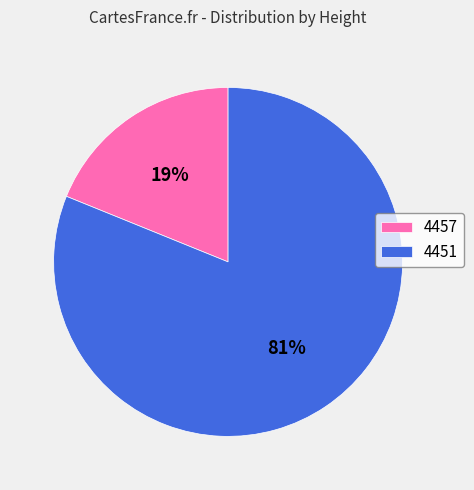

Do 4451 and 4457 together represent more than half of the pie?

Yes